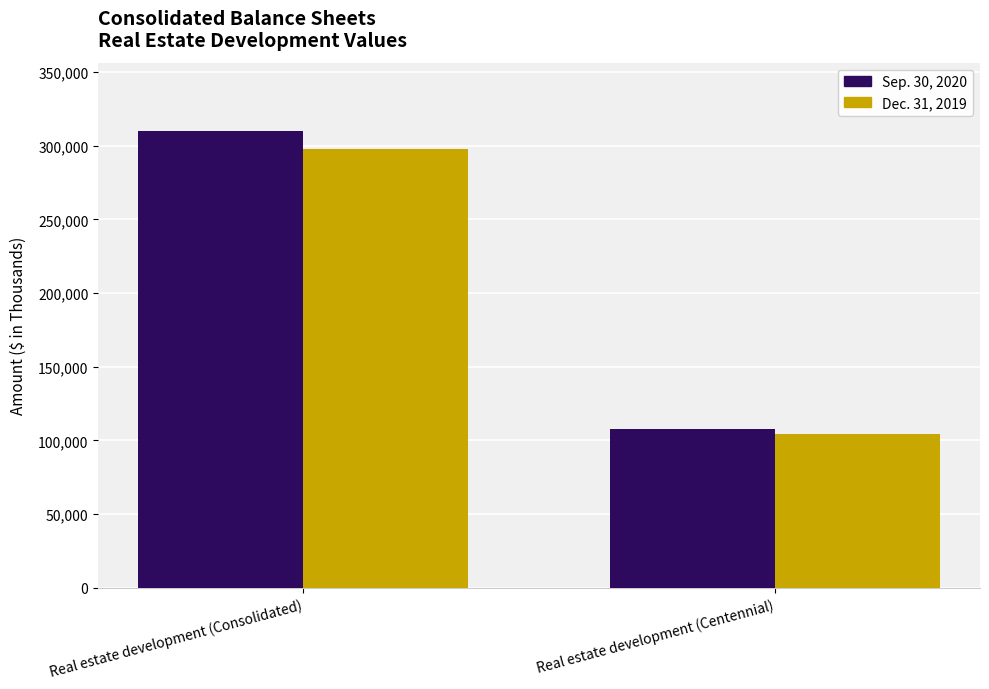

What value does the Sep. 30, 2020 series have at Real estate development (Consolidated), to the nearest 10?

309920